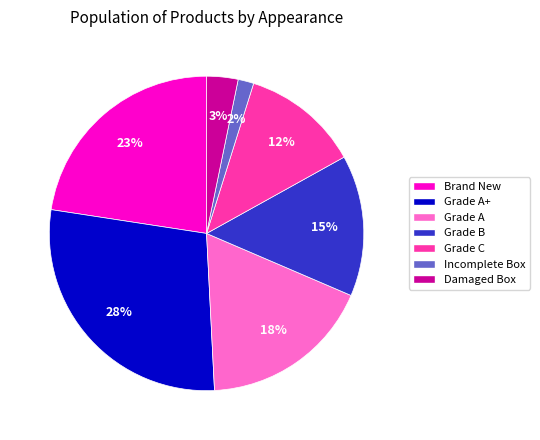

Between Damaged Box and Brand New, which is larger?

Brand New